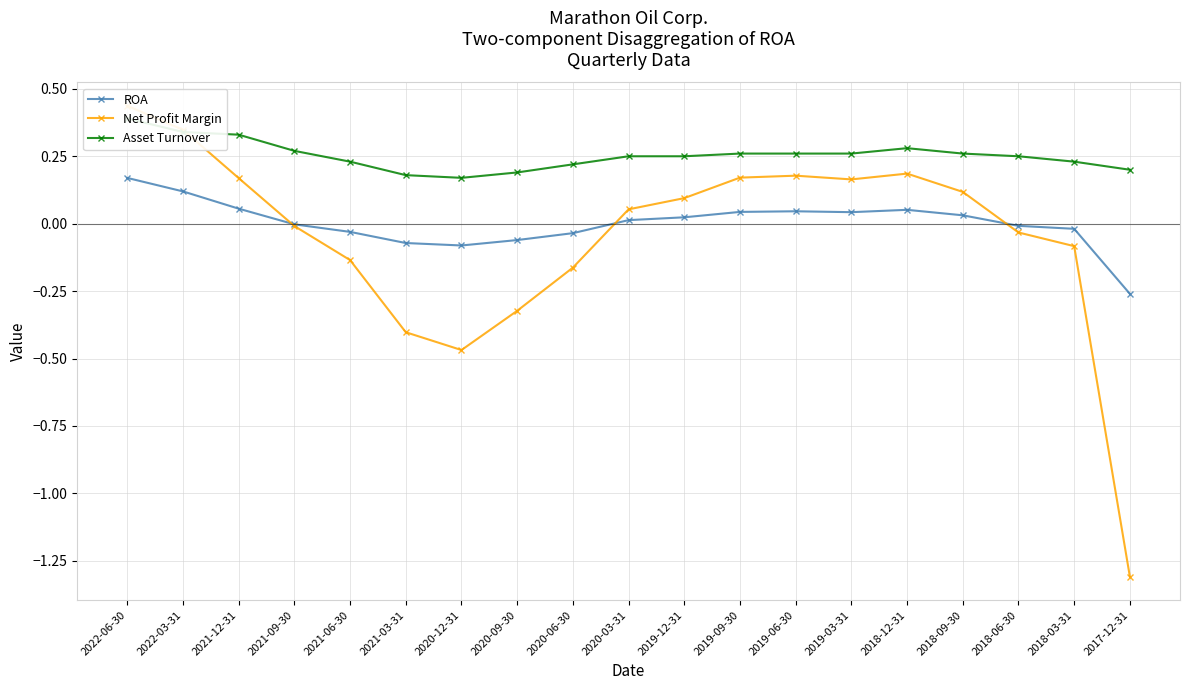

Reading left to right, what are all the values shown in this chart?

ROA: 0.2	0.1	0.1	-0.0	-0.0	-0.1	-0.1	-0.1	-0.0	0.0	0.0	0.0	0.0	0.0	0.1	0.0	-0.0	-0.0	-0.3
Net Profit Margin: 0.4	0.3	0.2	-0.0	-0.1	-0.4	-0.5	-0.3	-0.2	0.1	0.1	0.2	0.2	0.2	0.2	0.1	-0.0	-0.1	-1.3
Asset Turnover: 0.4	0.3	0.3	0.3	0.2	0.2	0.2	0.2	0.2	0.2	0.2	0.3	0.3	0.3	0.3	0.3	0.2	0.2	0.2